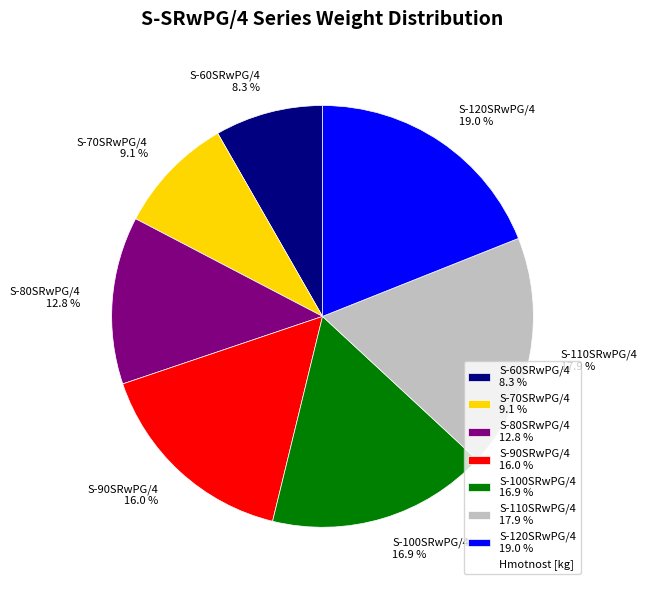

What percentage is the S-90SRwPG/4 slice, to the nearest percent?

16%